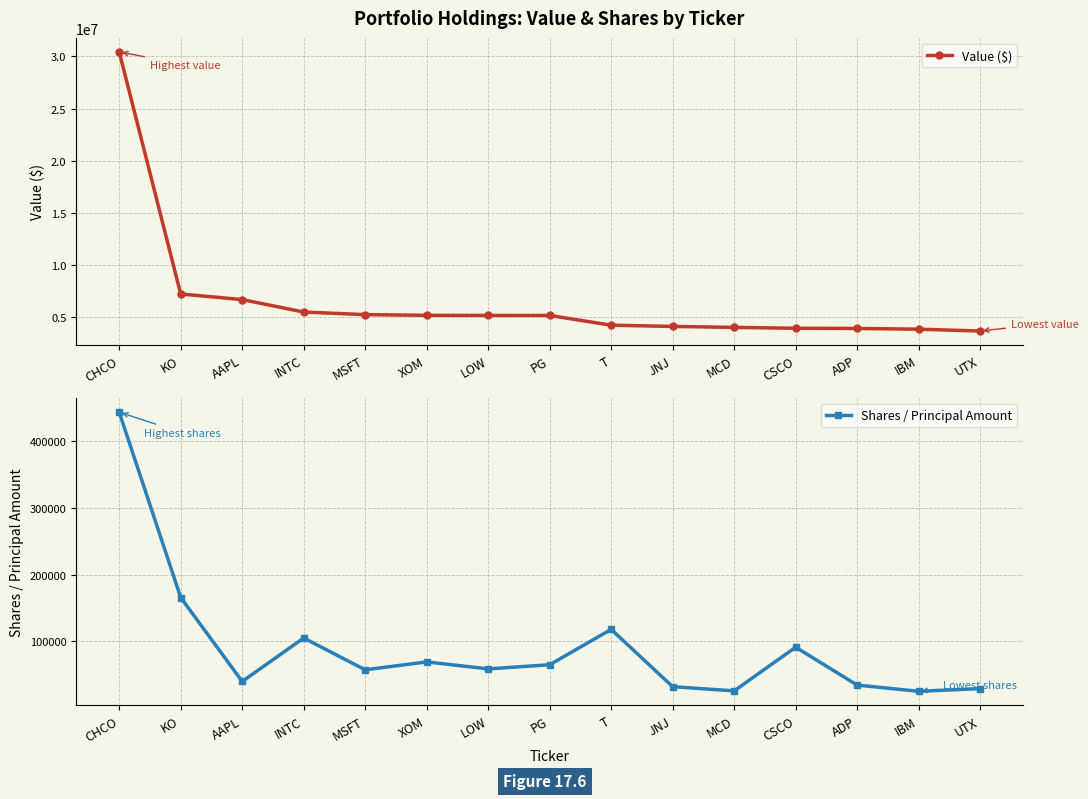

What is the difference between the maximum and second lowest values in the Value ($) series?

26624000